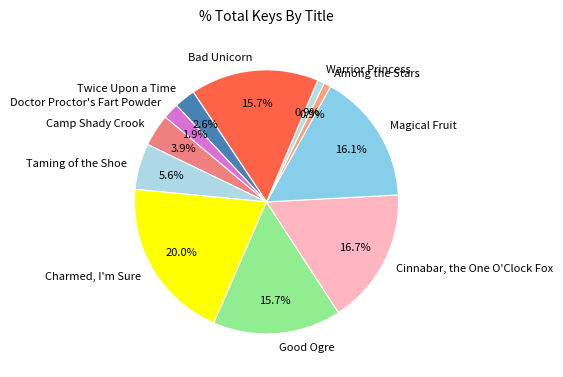

Which category has the biggest portion of the pie?

Charmed, I'm Sure